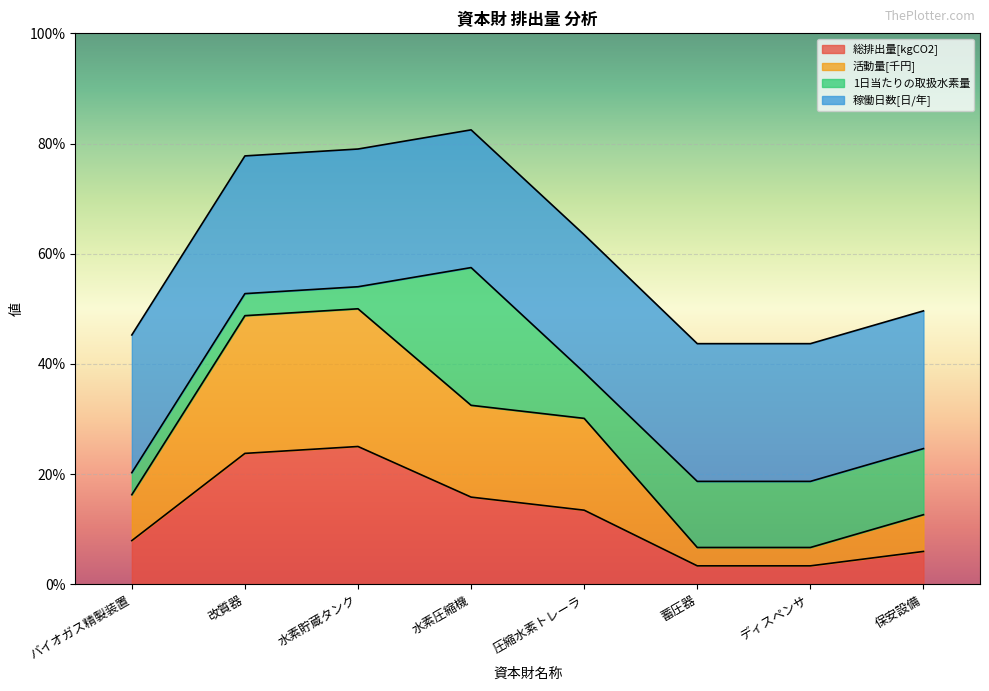

True or false: 総排出量[kgCO2] and 活動量[千円] intersect in this chart.

False